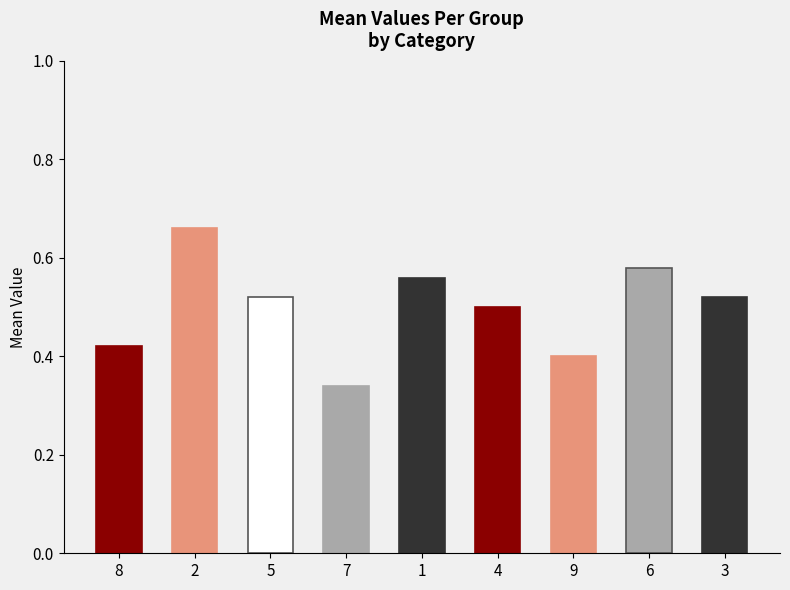

The chart shows a value of 0.4 at 8. True or false?

True